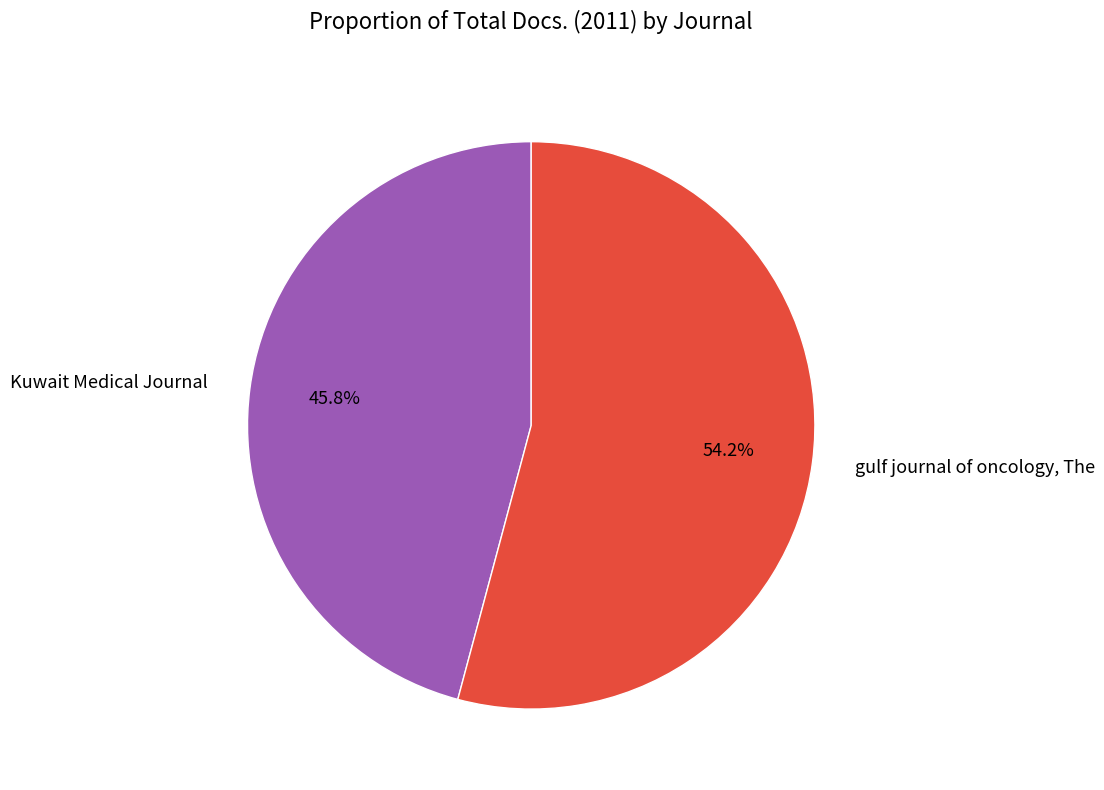

Rank the categories by value from highest to lowest.

gulf journal of oncology, The, Kuwait Medical Journal